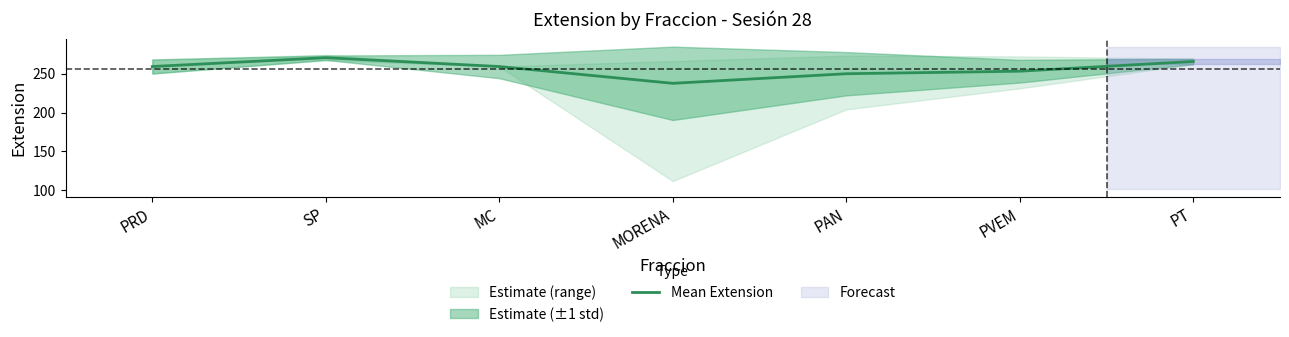

How many lines are shown in the chart?

1